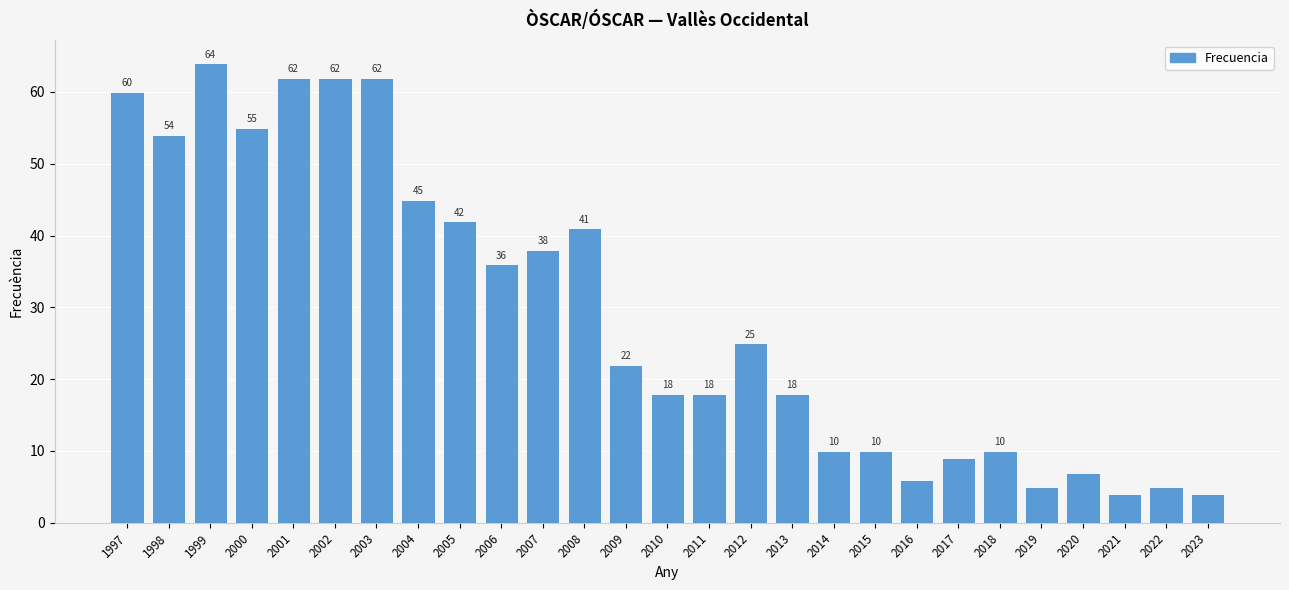

Which has a higher value, 2001 or 2017?

2001